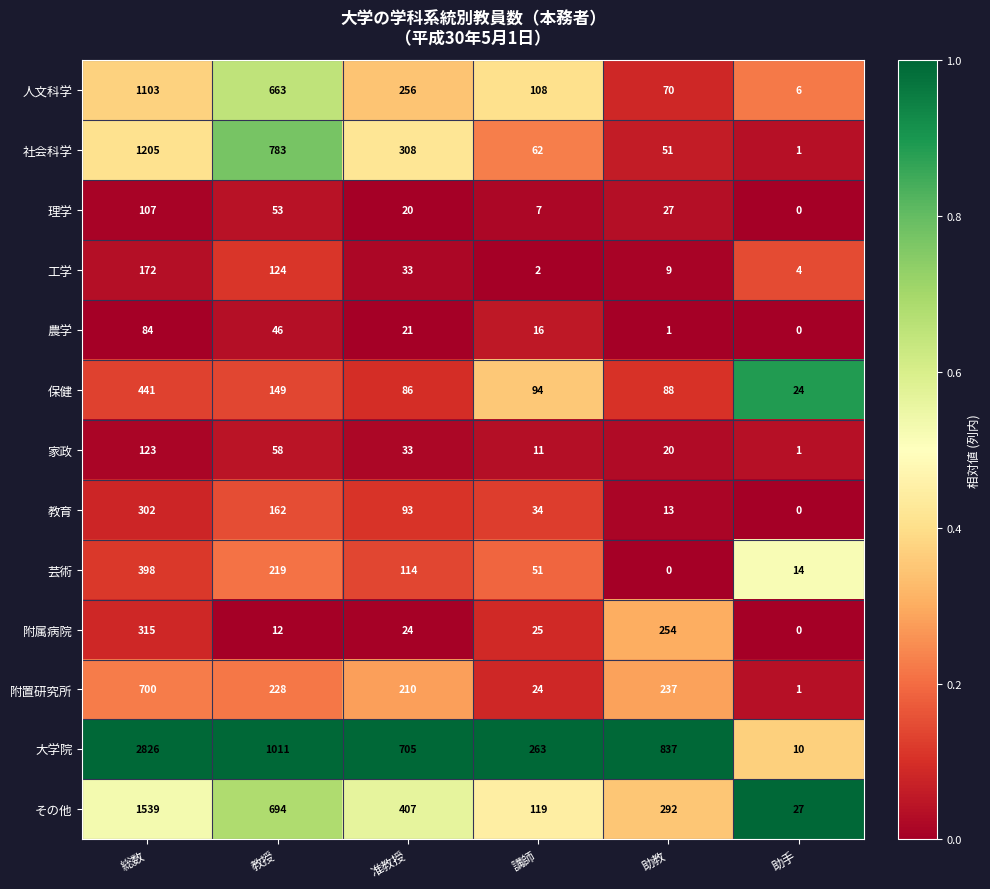

The value of 理学 at 講師 is 2. True or false?

False